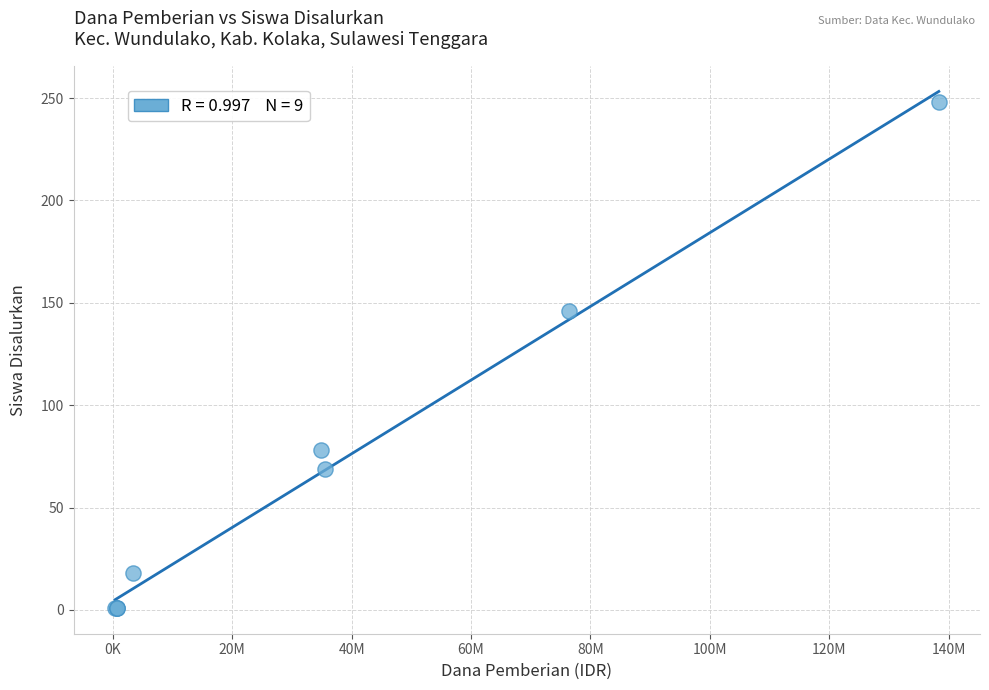

What Y value in the scatter plot is closest to 124?

146